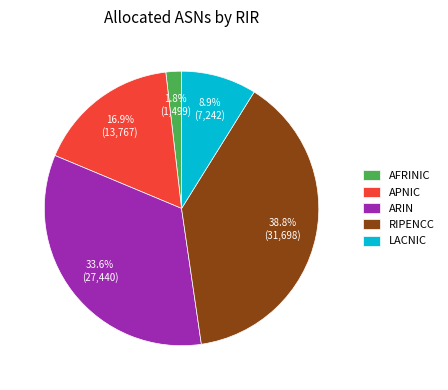

What is the ratio of the value at LACNIC to the value at ARIN?

0.3